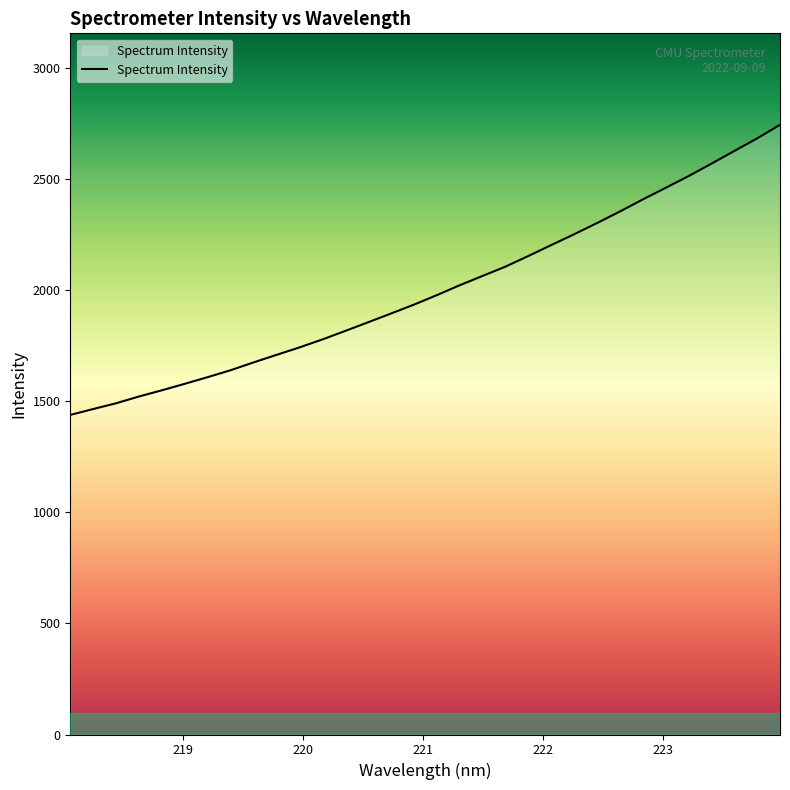

What is the greatest value displayed?

2742.7